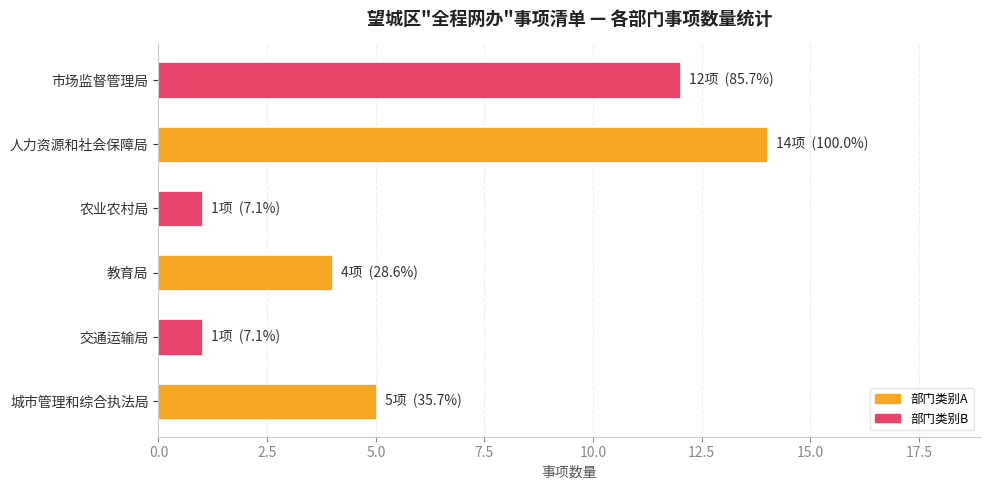

What is the sum of all values?

37